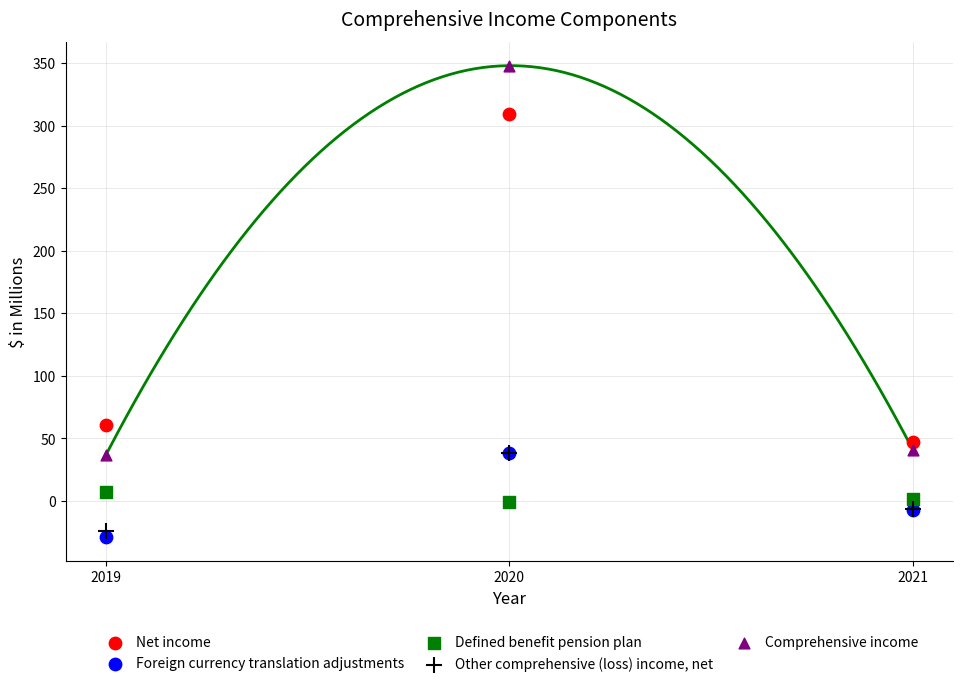

Which series has the widest spread of Y values?

Comprehensive income